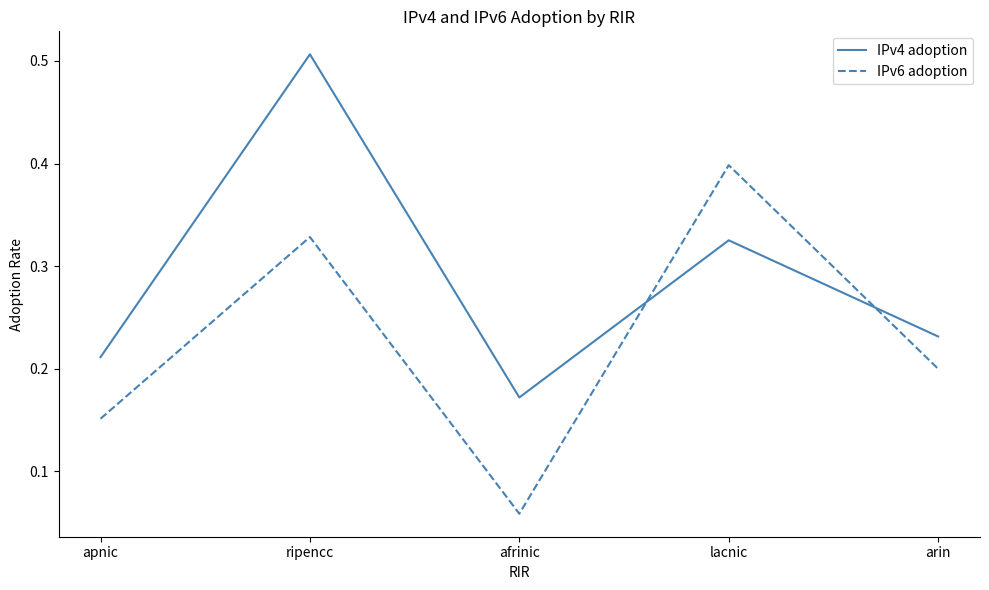

Which series changed the most between ripencc and lacnic?

IPv4 adoption